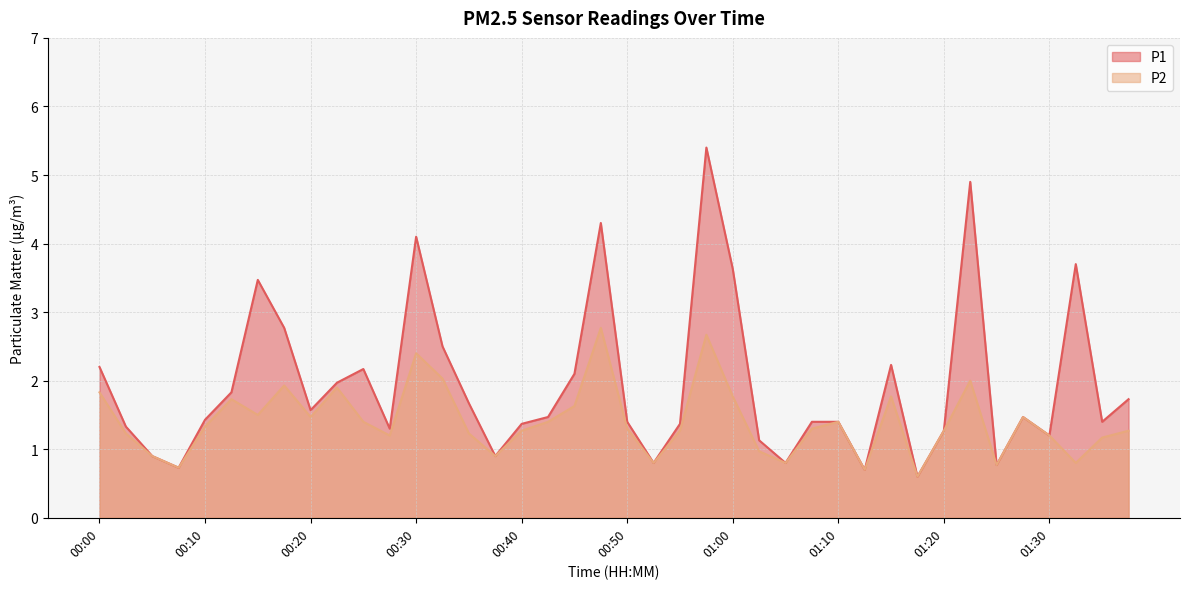

Where is the first local maximum for P2?

00:12